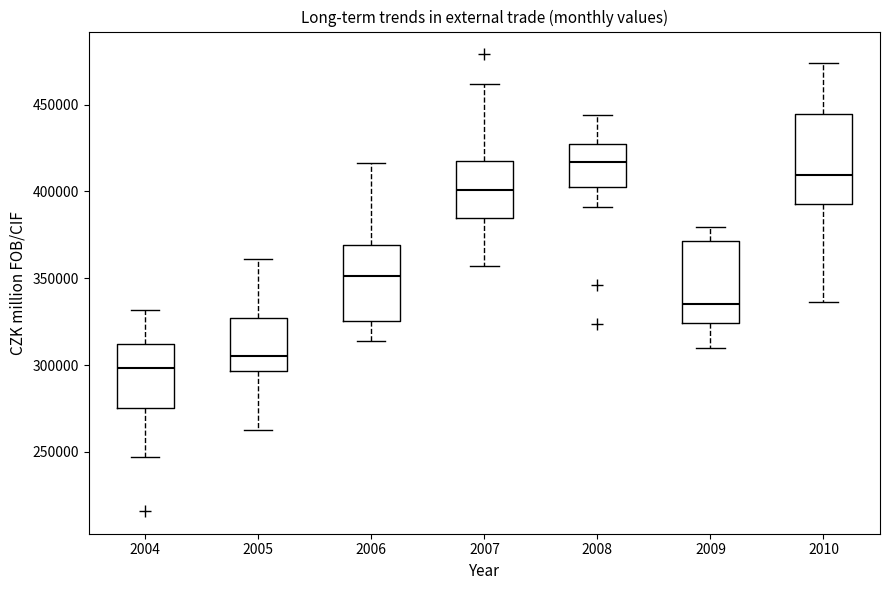

Reading left to right, transcribe this box plot: for each box, give where its median line is, the range the box spans, and where its two whiskers end, as read against the y-axis. The values are not printed on the chart, so give them approximately, as read against the axis.

2004: median 300000, box 275000 to 310000, whiskers 245000 to 330000
2005: median 305000, box 295000 to 325000, whiskers 265000 to 360000
2006: median 350000, box 325000 to 370000, whiskers 315000 to 415000
2007: median 400000, box 385000 to 420000, whiskers 355000 to 460000
2008: median 415000, box 405000 to 430000, whiskers 390000 to 445000
2009: median 335000, box 325000 to 370000, whiskers 310000 to 380000
2010: median 410000, box 395000 to 445000, whiskers 335000 to 475000